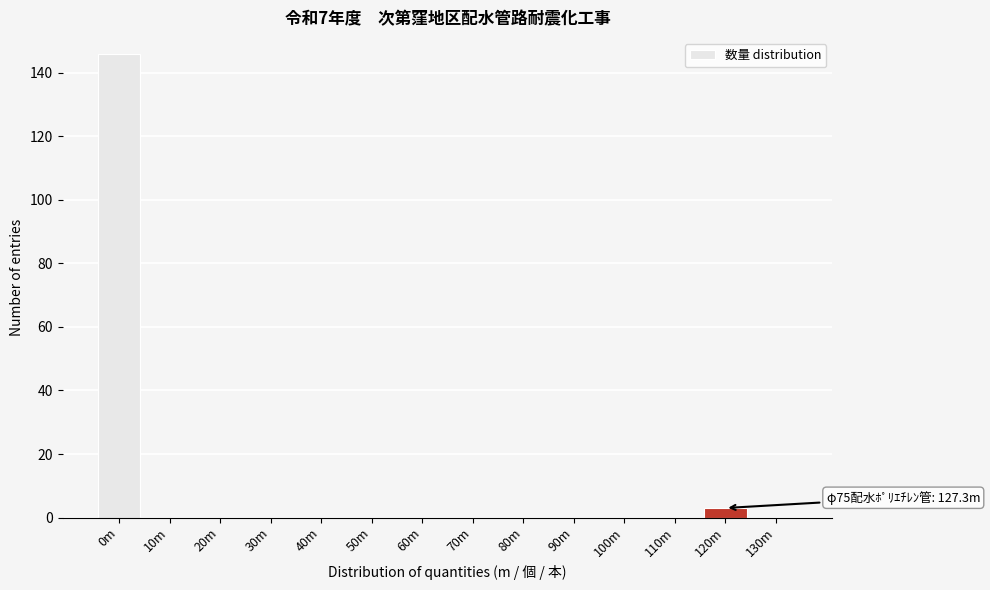

Reading left to right, extract all data points from this chart.

0m=146	10m=0	20m=0	30m=0	40m=0	50m=0	60m=0	70m=0	80m=0	90m=0	100m=0	110m=0	120m=3	130m=0